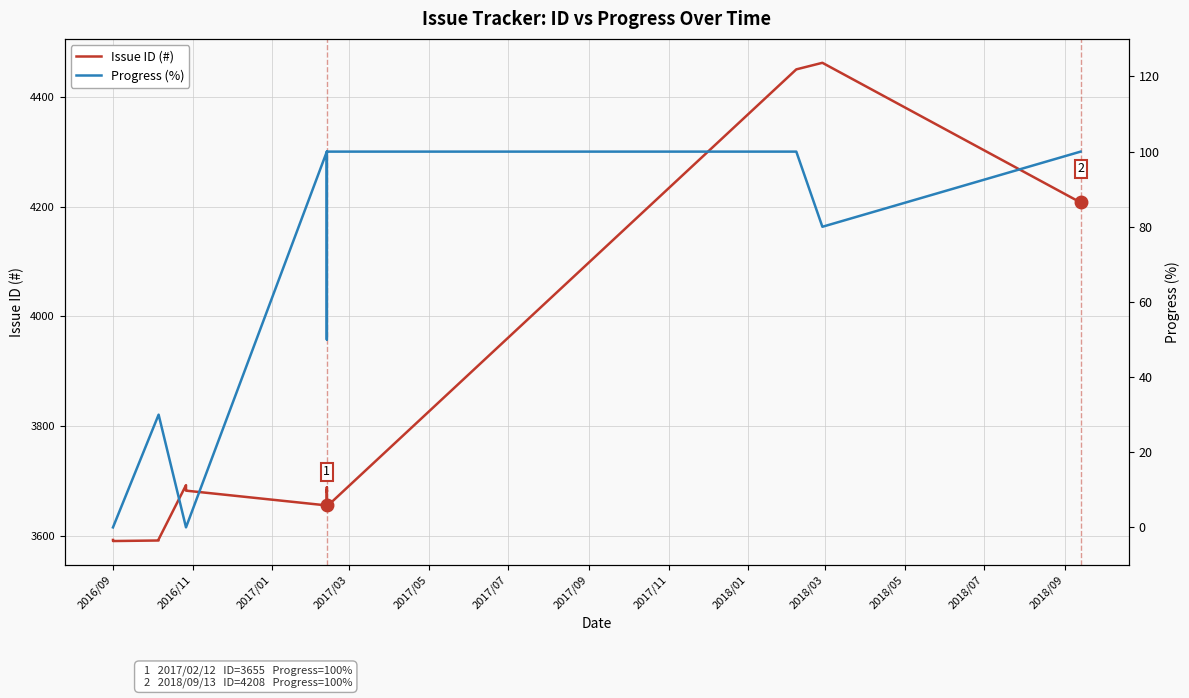

What is the value of the Issue ID (#) point at the 10th from the left?

3686